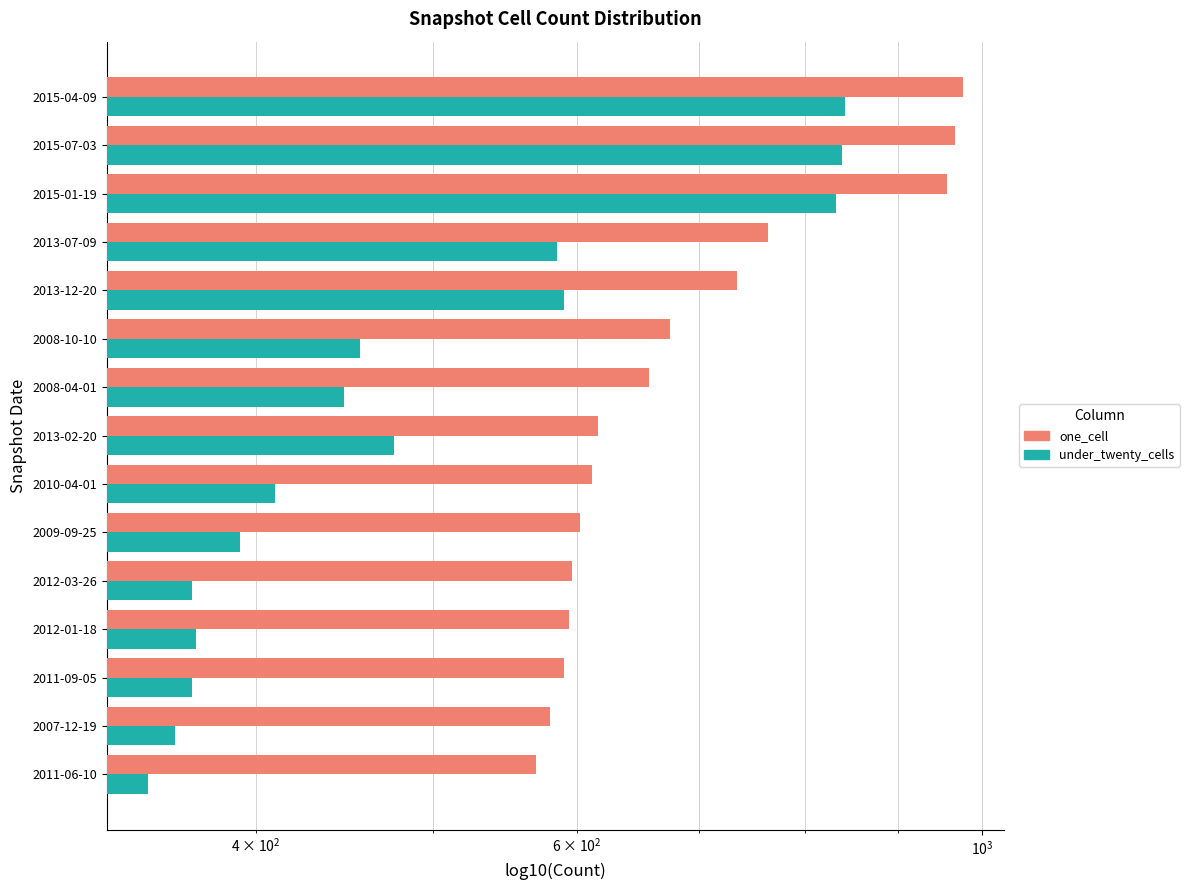

True or false: one_cell has a value of 977 at 2015-04-09.

True